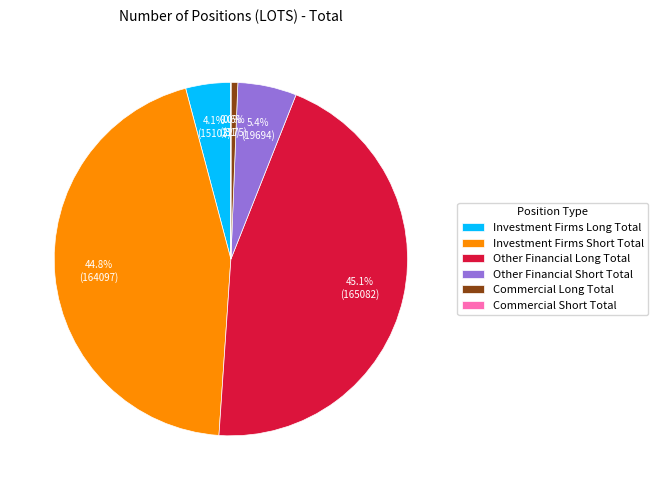

To the nearest percent, what portion does Investment Firms Short Total represent?

45%